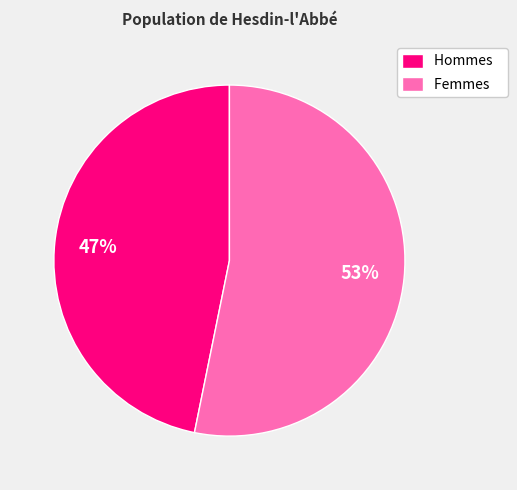

To the nearest percent, what percentage of the pie is Femmes?

53%